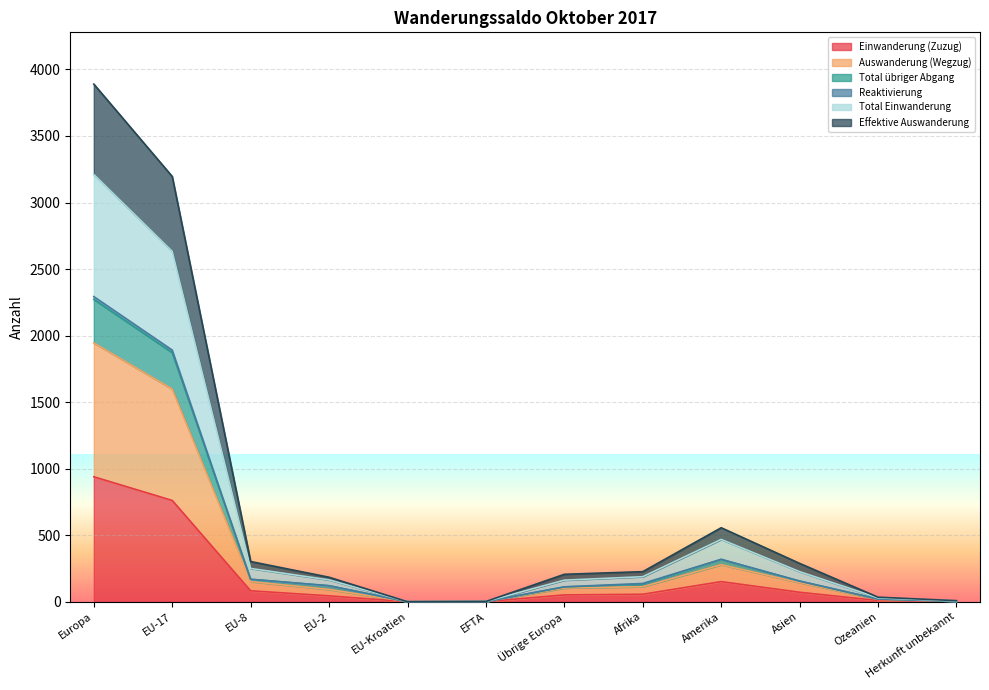

How many lines are shown in the chart?

6